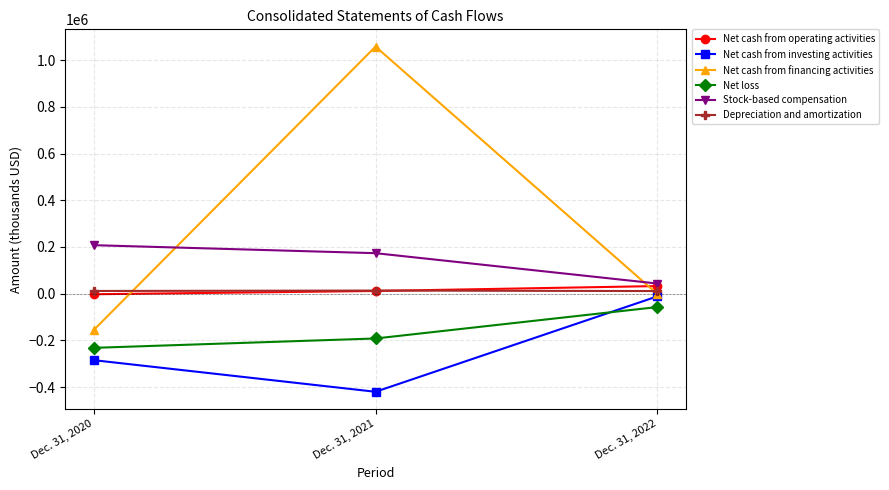

Which series has the largest range (max minus min)?

Net cash from financing activities